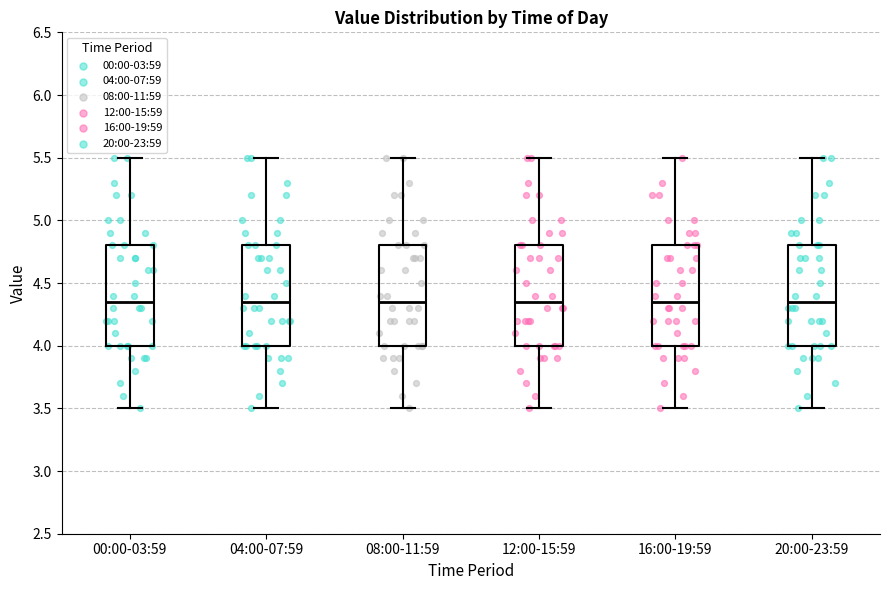

Where is the upper edge of the box for 08:00-11:59 on the y-axis? The values are not printed on the chart, so give them approximately, as read against the axis.

4.80